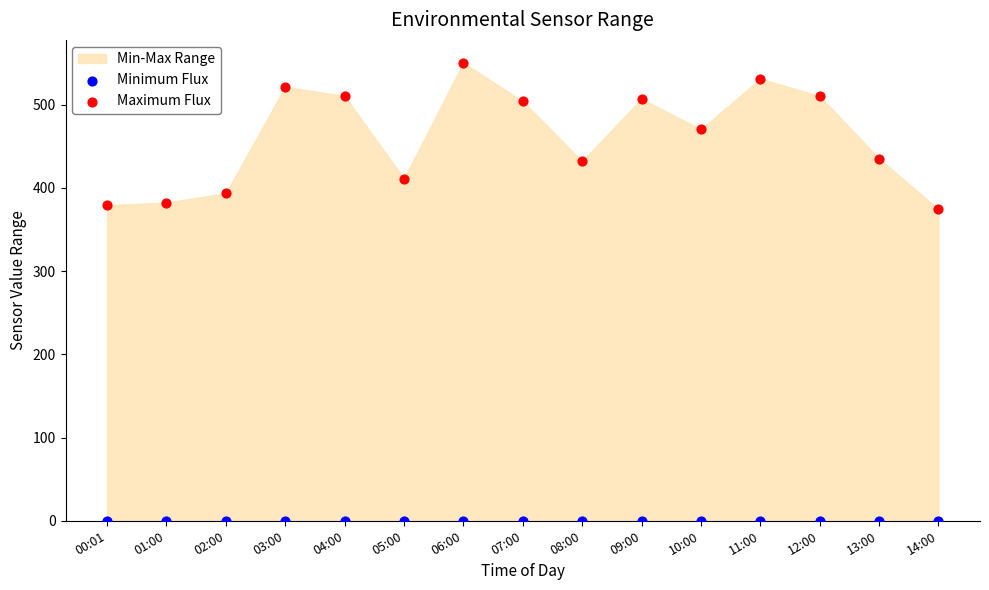

In the Maximum Flux series, what Y value is closest to 462?

470.4